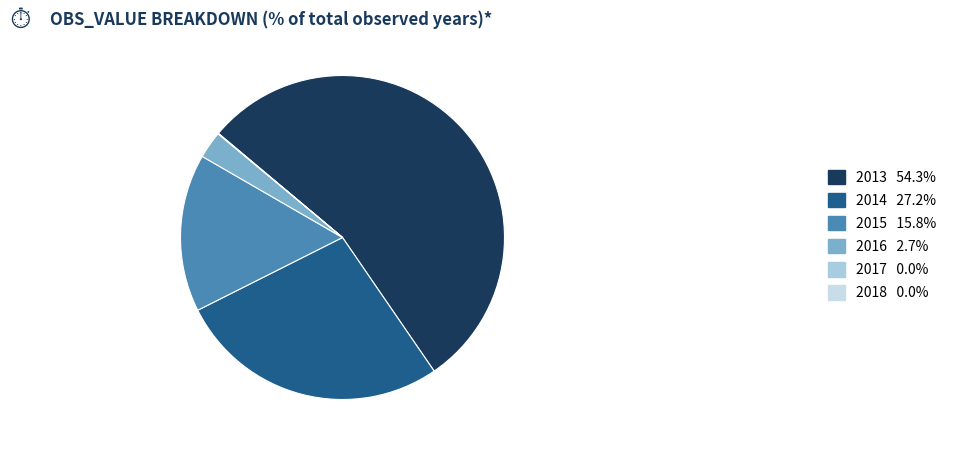

Is there a majority slice in this chart?

Yes